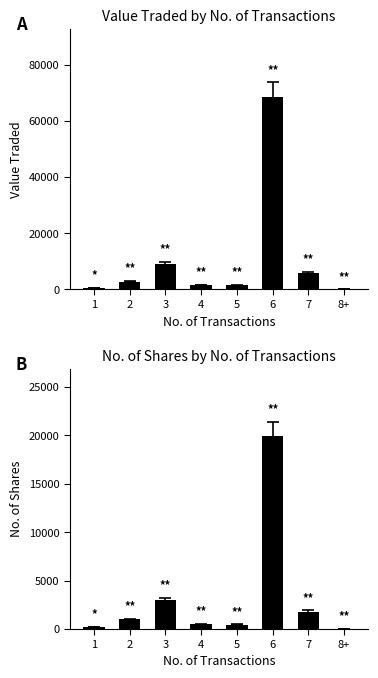

How many values in the No. of Shares series are below 1000?

4